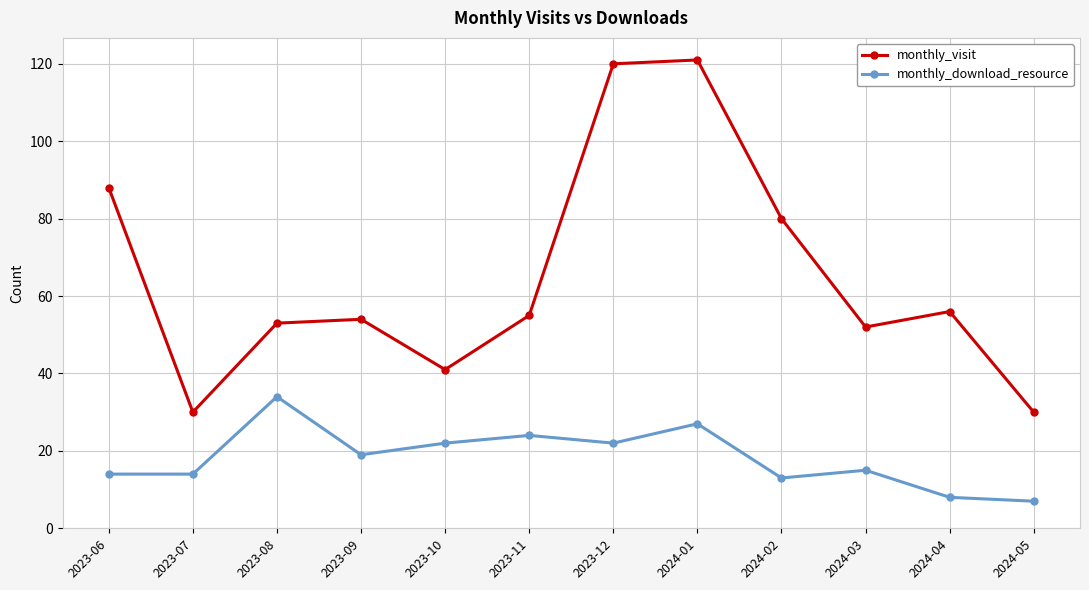

List the series in order of their peak value, highest first.

monthly_visit, monthly_download_resource